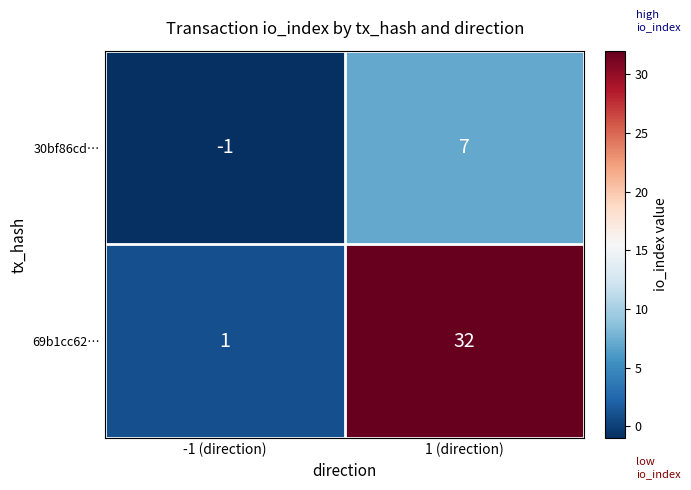

Rank the series by their maximum value, from lowest to highest.

30bf86cd…, 69b1cc62…